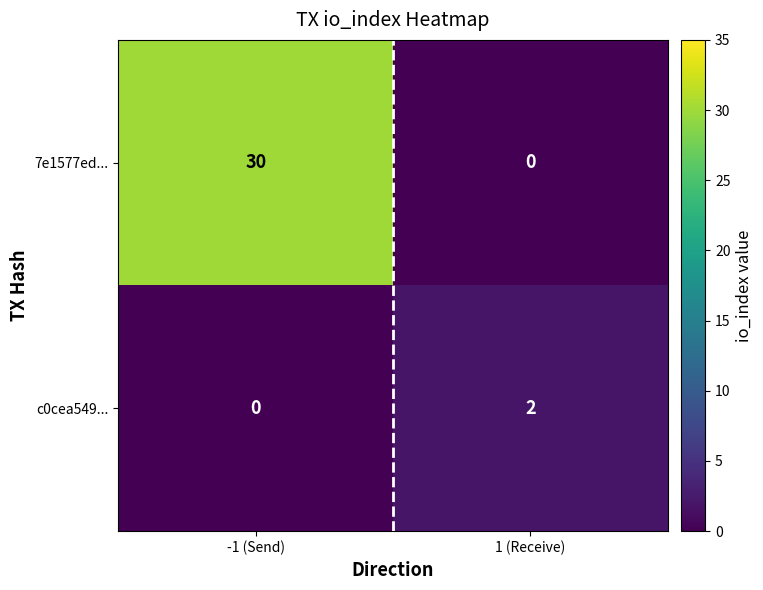

What is the maximum value shown in the chart?

30